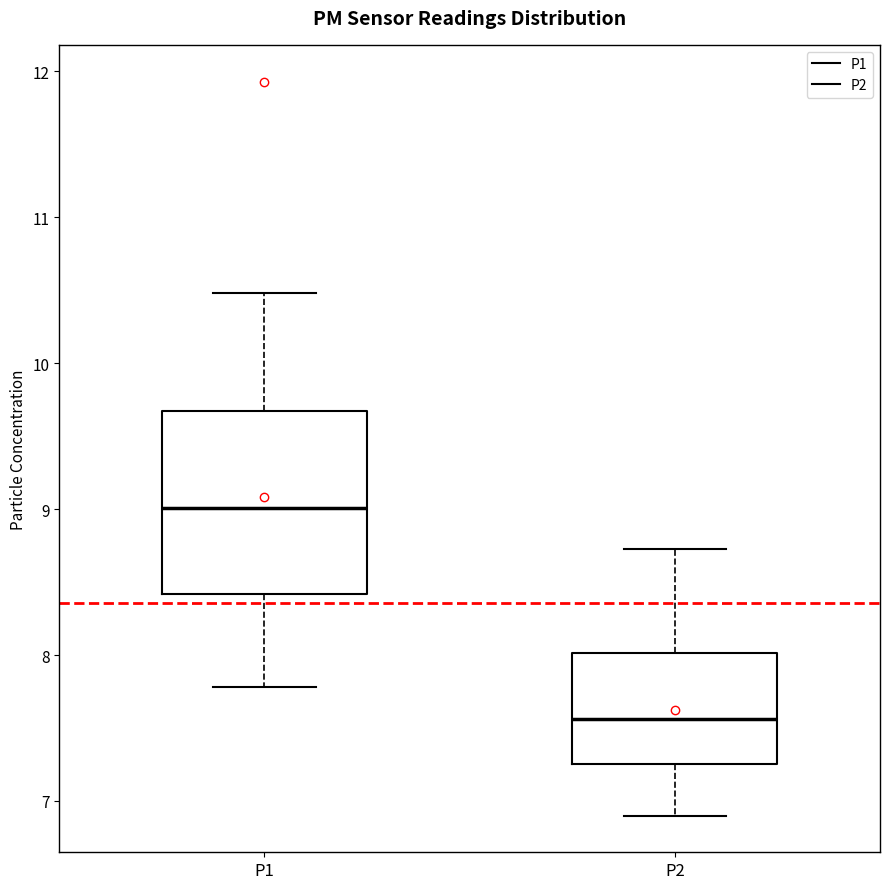

Comparing the boxes themselves (not the whiskers), which one is the tallest?

P1